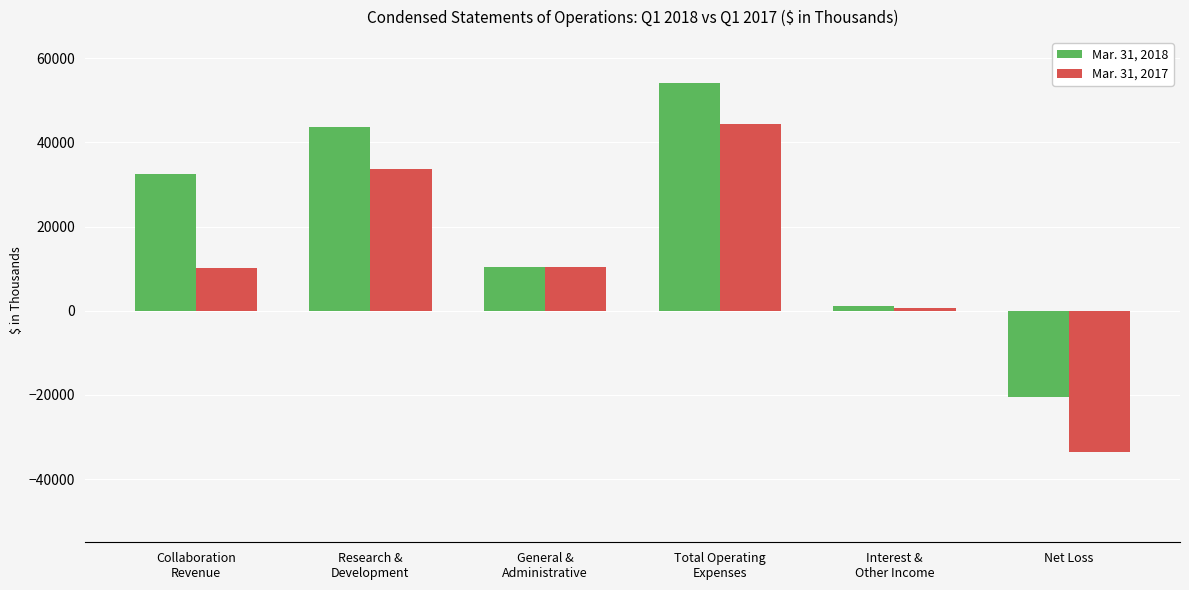

List the series in order of their peak value, highest first.

Mar. 31, 2018, Mar. 31, 2017